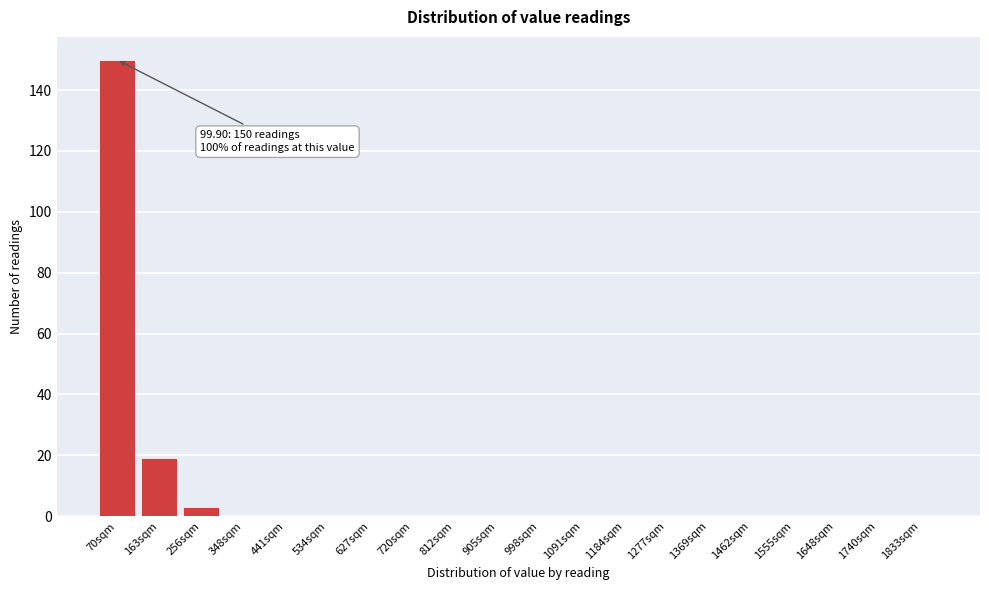

Reading left to right, what are all the values shown in this chart?

70sqm=150	163sqm=19	256sqm=3	348sqm=0	441sqm=0	534sqm=0	627sqm=0	720sqm=0	812sqm=0	905sqm=0	998sqm=0	1091sqm=0	1184sqm=0	1277sqm=0	1369sqm=0	1462sqm=0	1555sqm=0	1648sqm=0	1740sqm=0	1833sqm=0